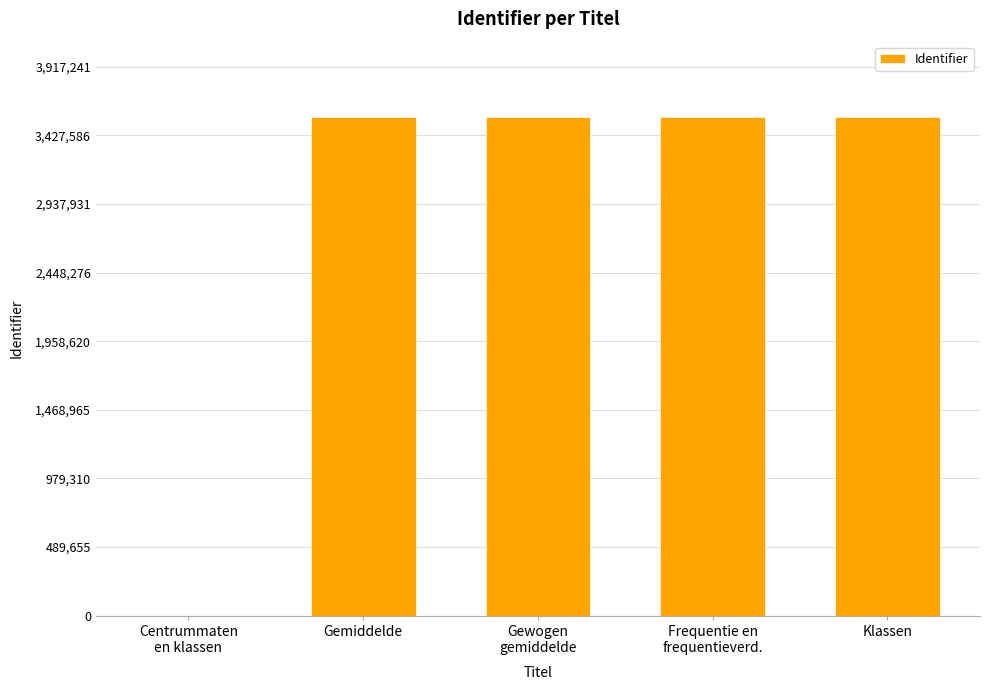

How many distinct data groups are displayed?

1